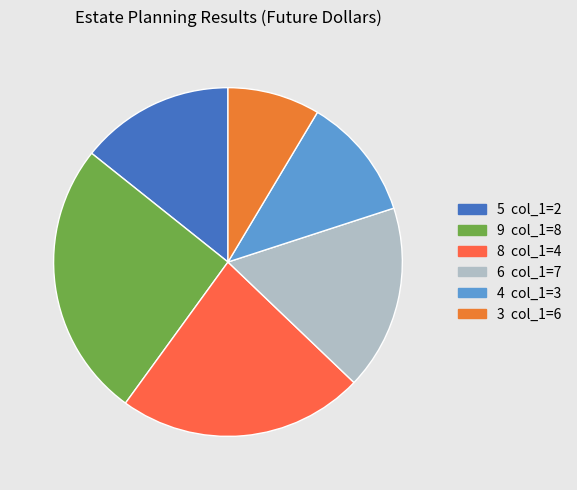

Count the number of slices in the pie.

6